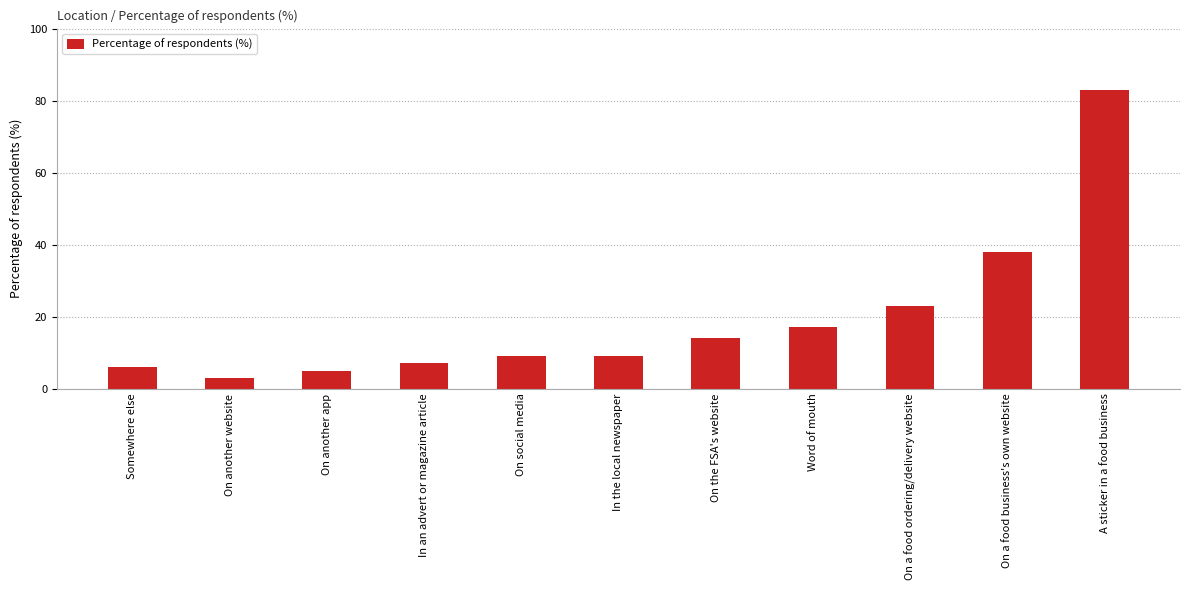

What is the difference between the maximum and minimum values?

80